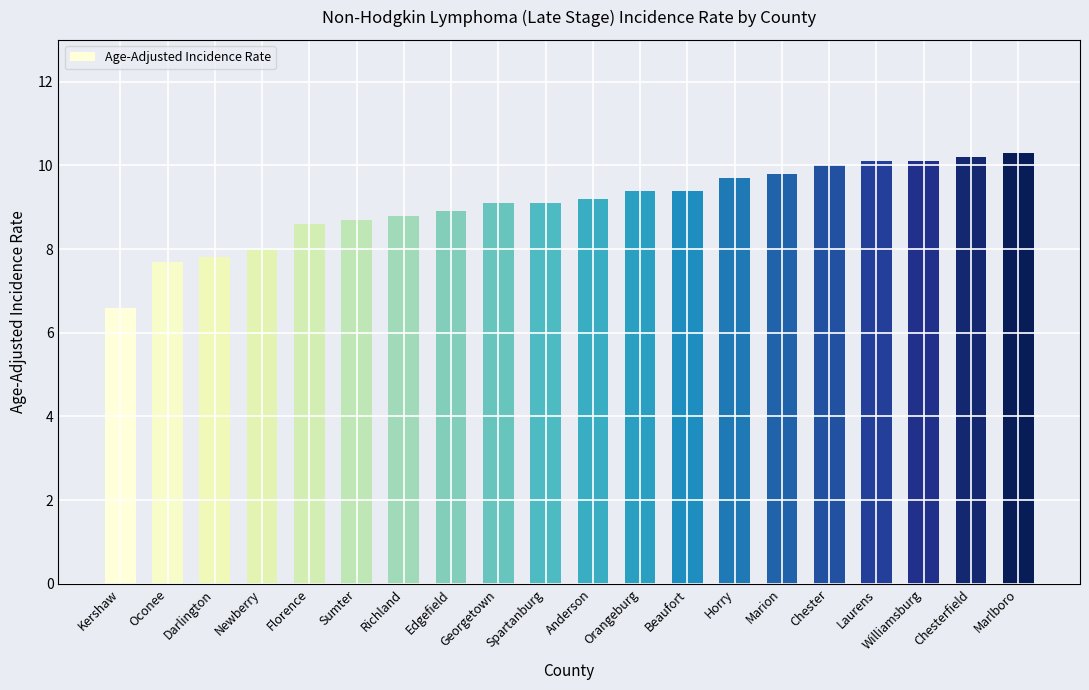

Where does the data first go above 9?

Georgetown